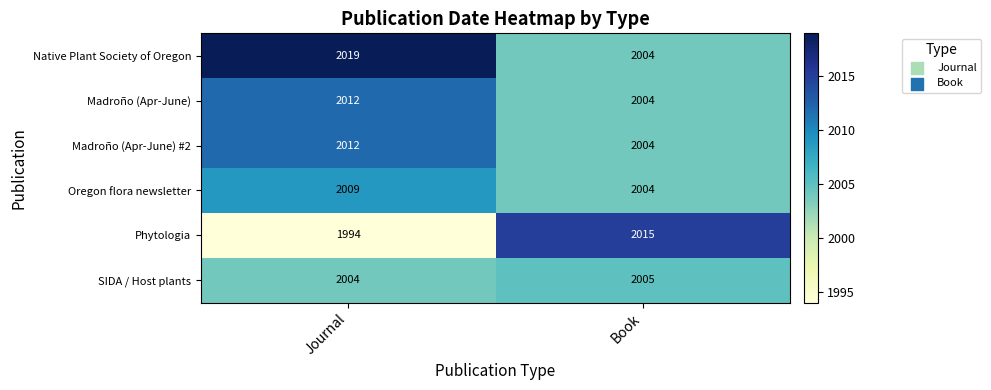

Which series has the largest total across all categories?

Native Plant Society of Oregon